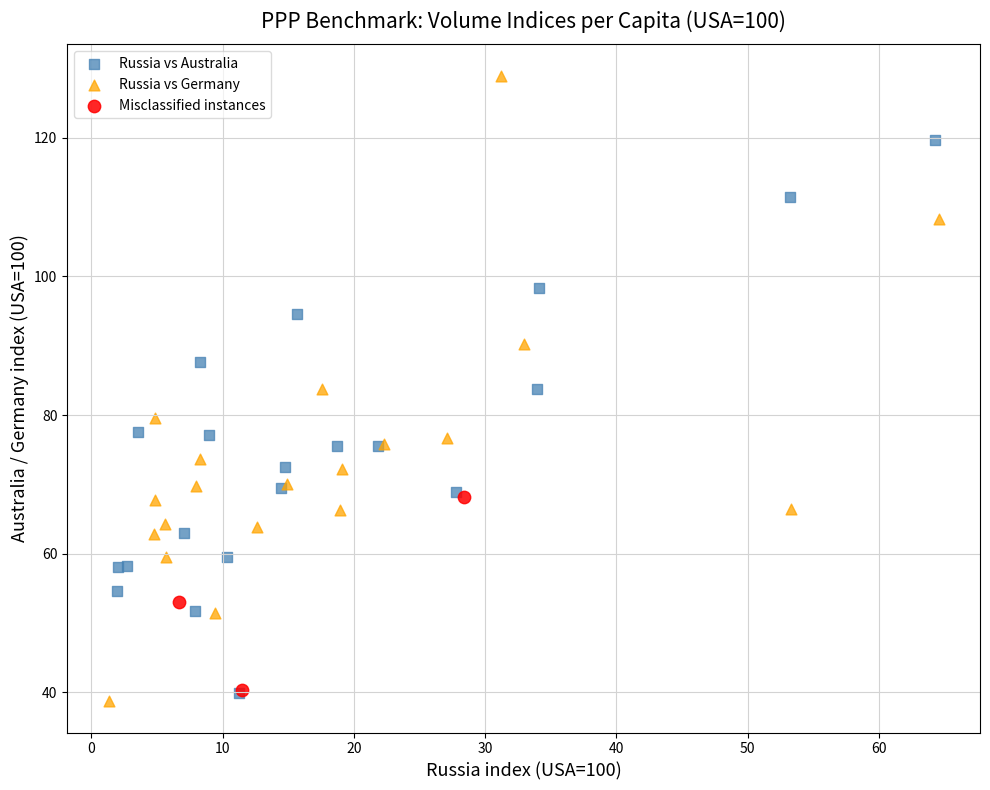

Which series reaches the maximum Y coordinate?

Russia vs Germany